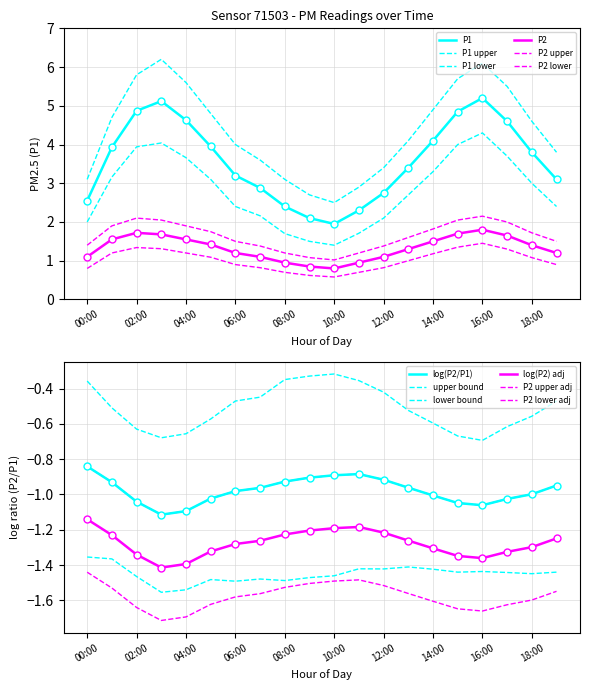

Which has a higher value, 10:00 or 13:00?

13:00